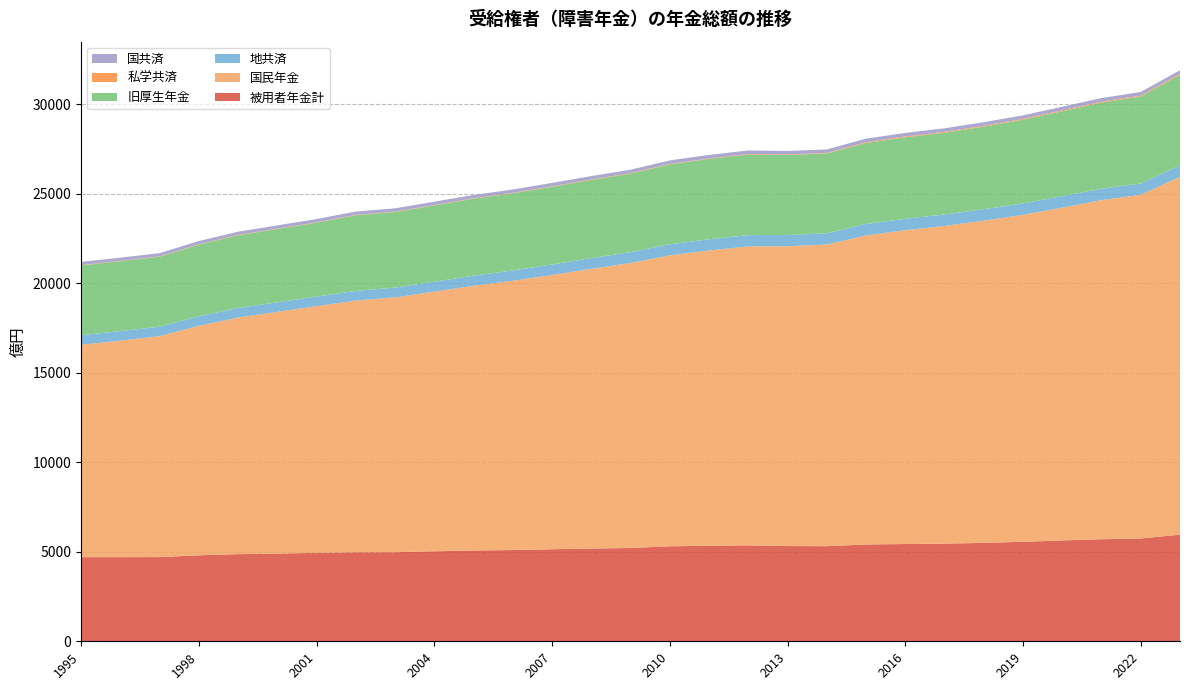

Reading right to left, transcribe all the data shown in this chart.

被用者年金計: 5957	5744	5703	5636	5559	5500	5454	5435	5410	5314	5321	5361	5338	5308	5213	5182	5143	5098	5074	5028	4978	4973	4941	4901	4869	4805	4704	4702	4700
国民年金: 19993	19205	18947	18595	18269	18002	17753	17533	17264	16853	16752	16703	16497	16254	15922	15628	15323	15045	14788	14507	14236	14064	13782	13505	13216	12821	12344	12097	11866
地共済: 639	630	635	641	638	637	639	641	641	629	626	630	627	621	610	601	587	575	566	555	546	541	535	532	536	534	528	531	534
旧厚生年金: 5059	4862	4817	4745	4672	4617	4572	4552	4527	4463	4472	4505	4488	4464	4384	4365	4342	4311	4297	4263	4223	4225	4130	4095	4064	4001	3910	3904	3899
私学共済: 53	51	49	48	47	46	44	43	42	29	28	28	28	27	26	25	25	24	24	23	22	22	21	21	21	20	19	20	19
国共済: 206	201	201	202	202	201	200	199	200	194	196	198	196	195	193	192	189	188	187	186	186	185	184	183	180	181	180	181	183